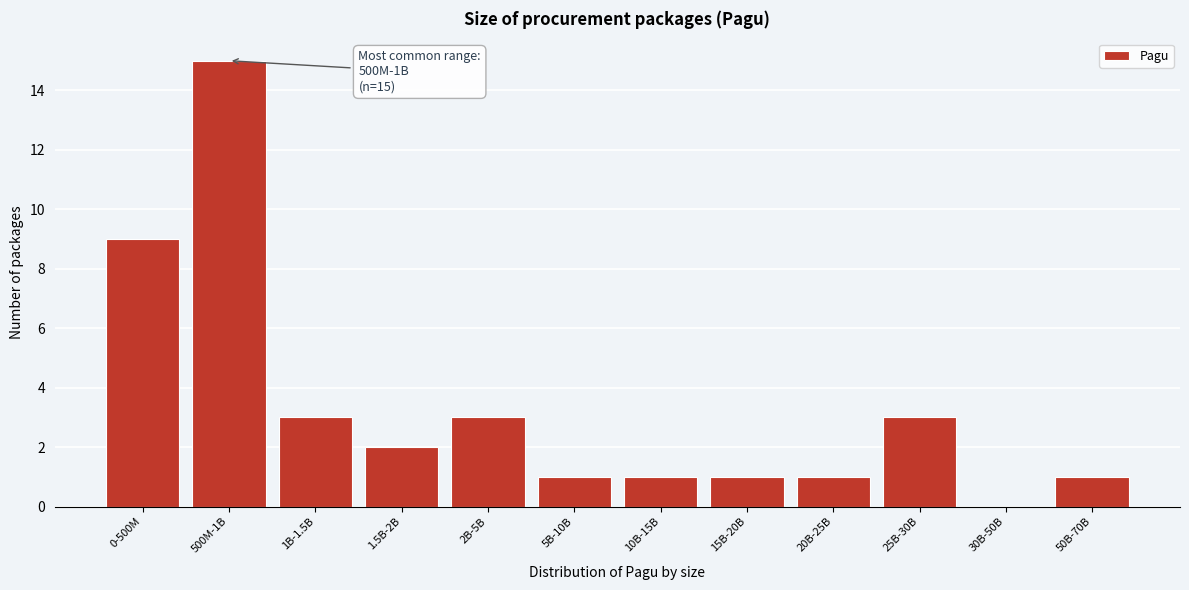

Reading left to right, extract all data points from this chart.

0-500M=9	500M-1B=15	1B-1.5B=3	1.5B-2B=2	2B-5B=3	5B-10B=1	10B-15B=1	15B-20B=1	20B-25B=1	25B-30B=3	30B-50B=0	50B-70B=1